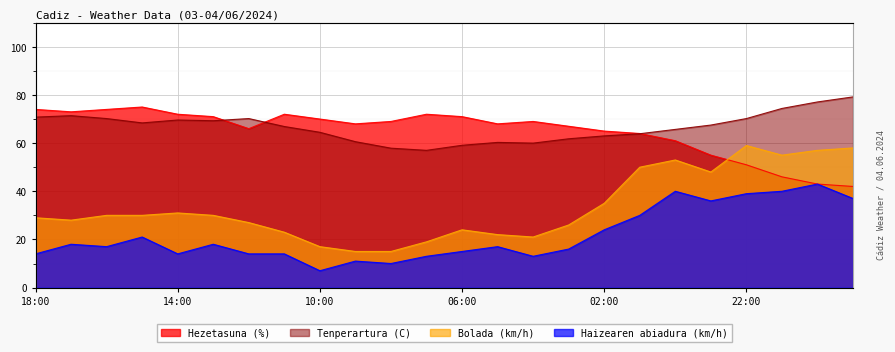

Where is the first local minimum for Haizearen abiadura (km/h)?

16:00